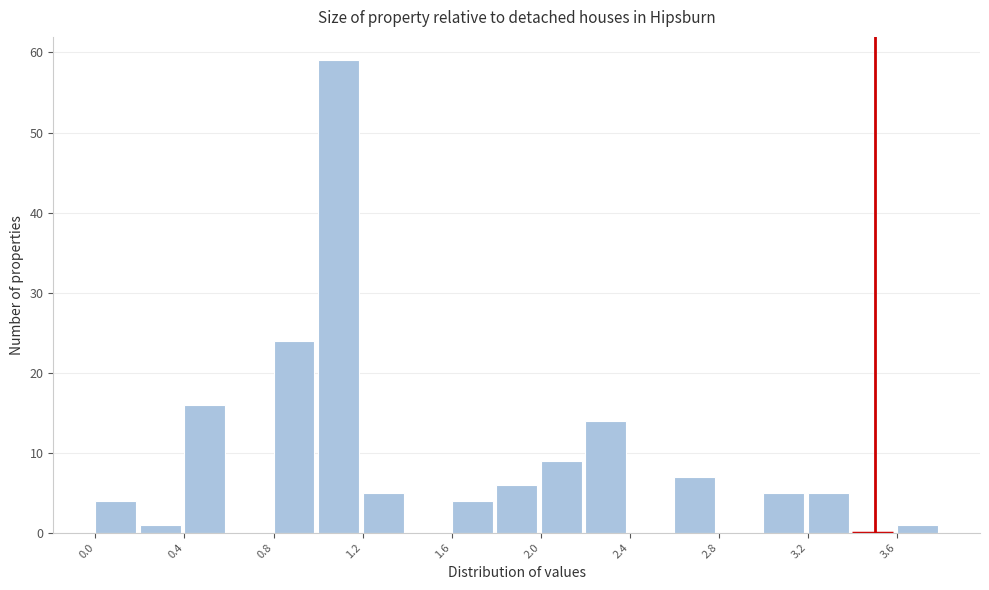

Which range on the x-axis has the tallest bar?

1.0 to 1.2